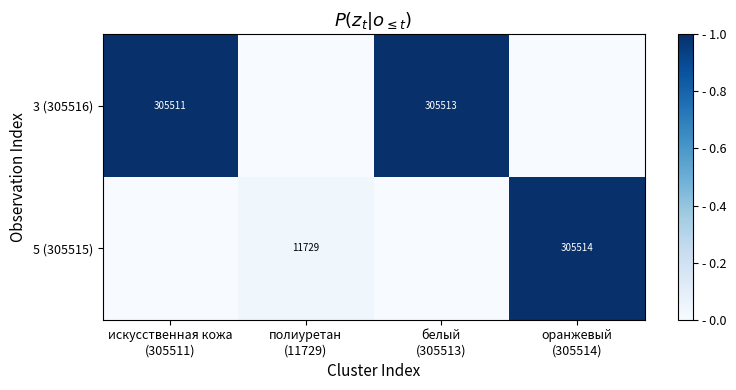

What is the average value of the 5 (305515) series?

0.3